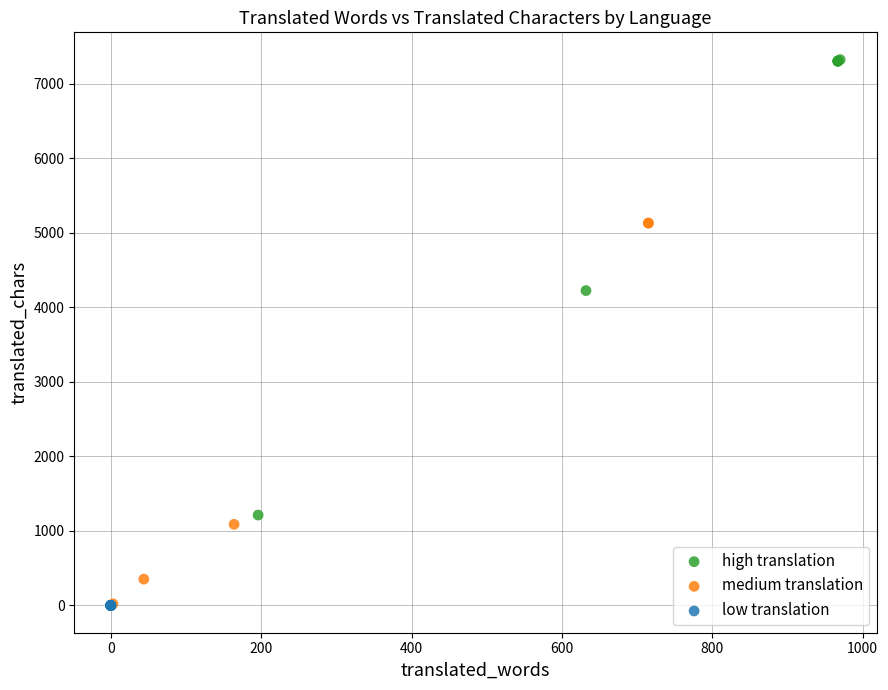

Which series contains the highest Y value?

high translation